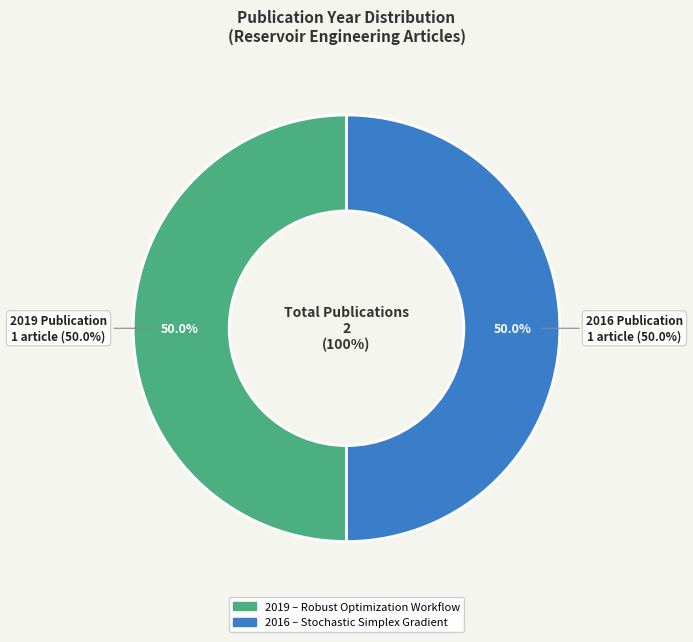

Which slice is the largest?

An Efficient Robust Optimization Workflow (2019)